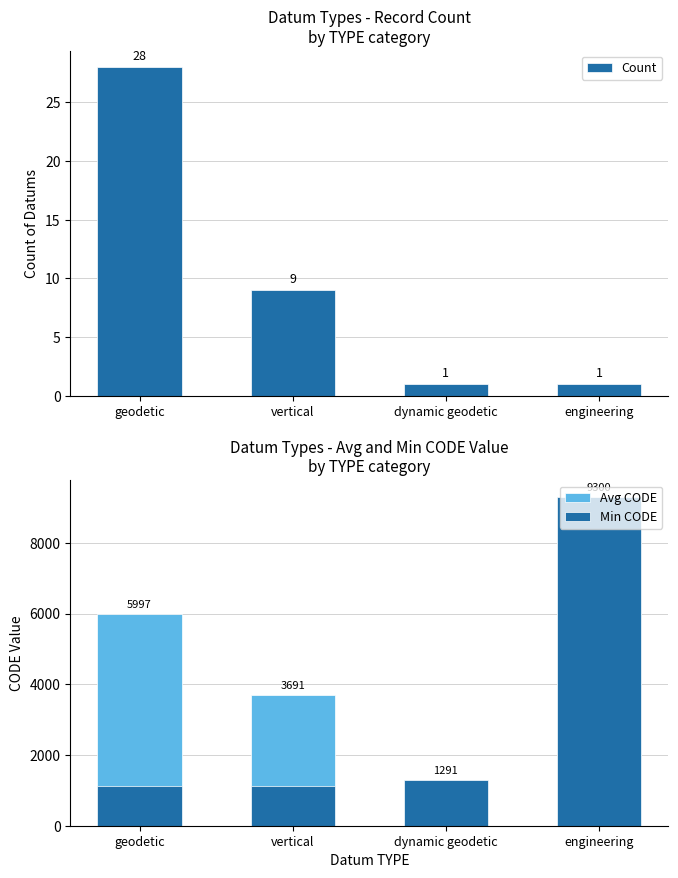

How many data points in Min CODE are less than 1291?

2